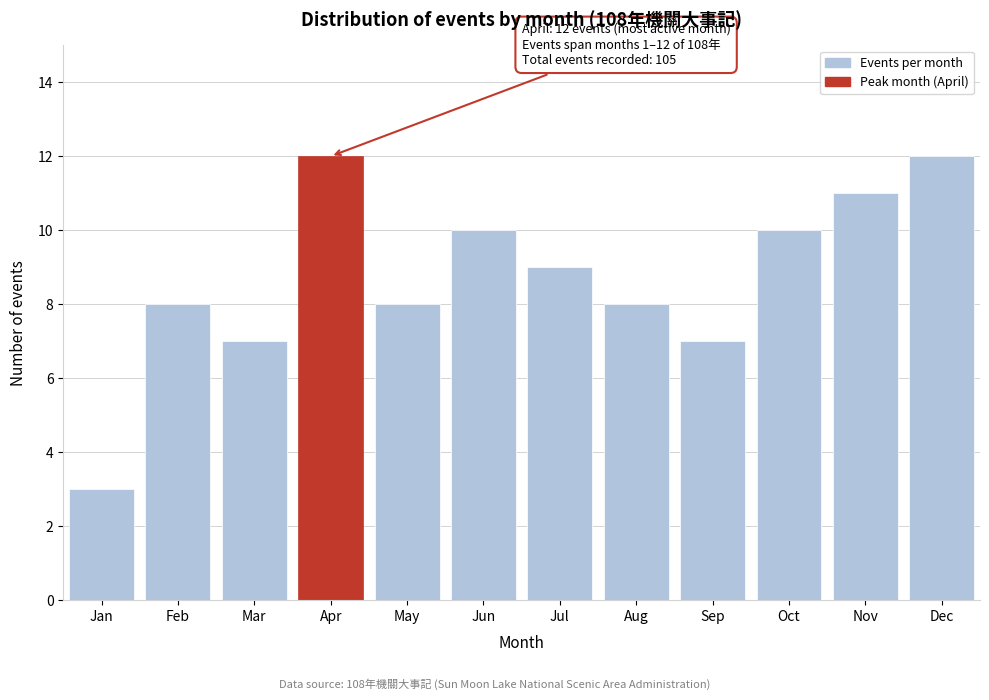

Reading right to left, list all the values displayed in this chart.

12	11	10	7	8	9	10	8	12	7	8	3